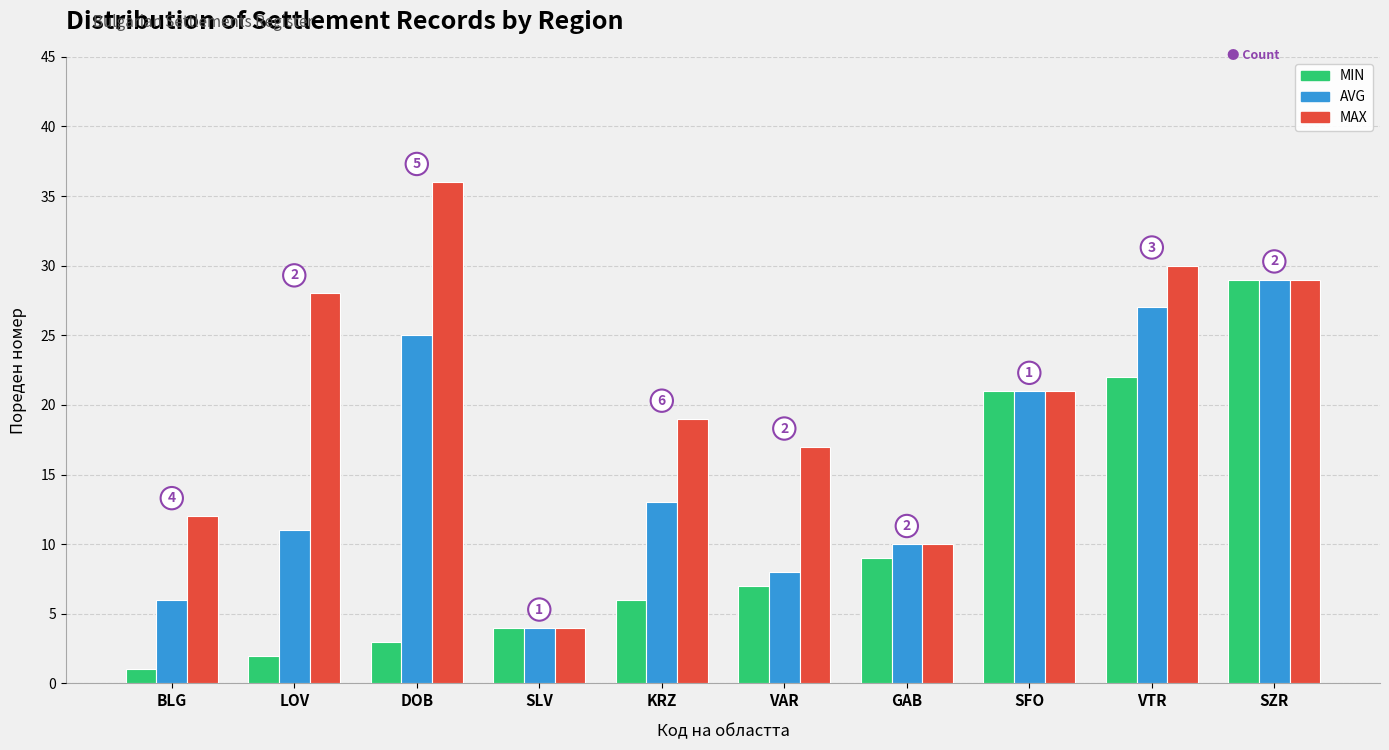

What is the maximum value shown in the chart?

36